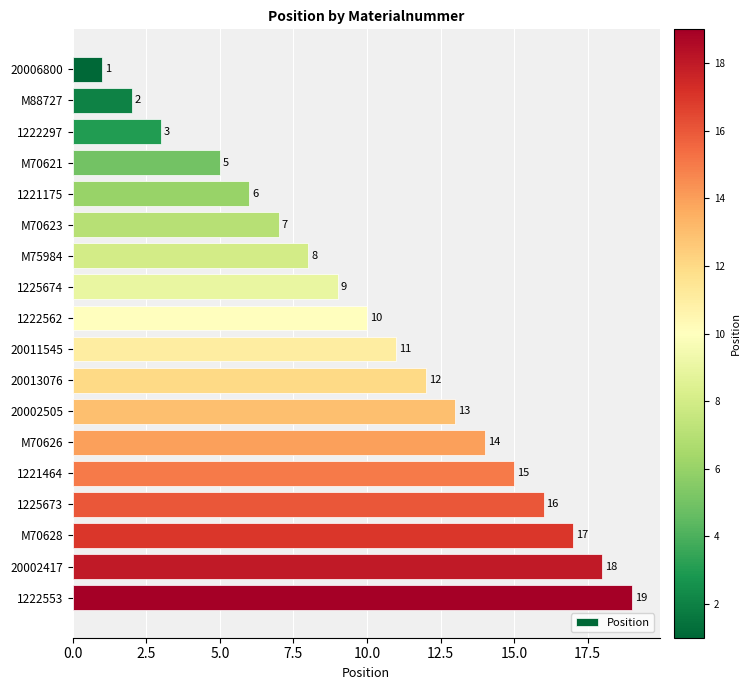

What position from the top is M75984?

7